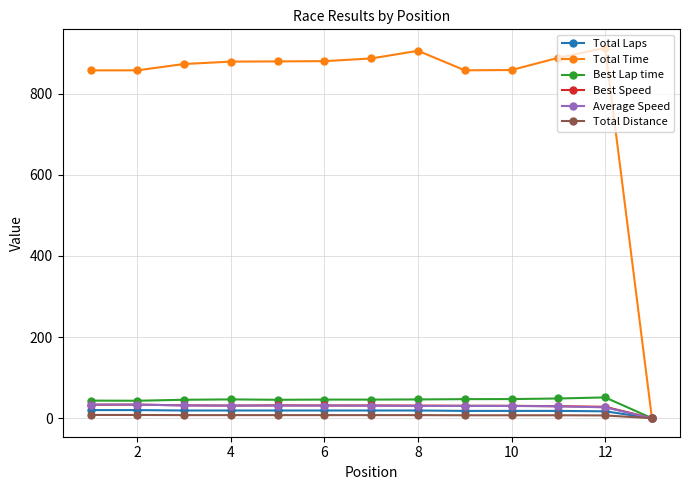

Does the chart have visible grid lines?

Yes